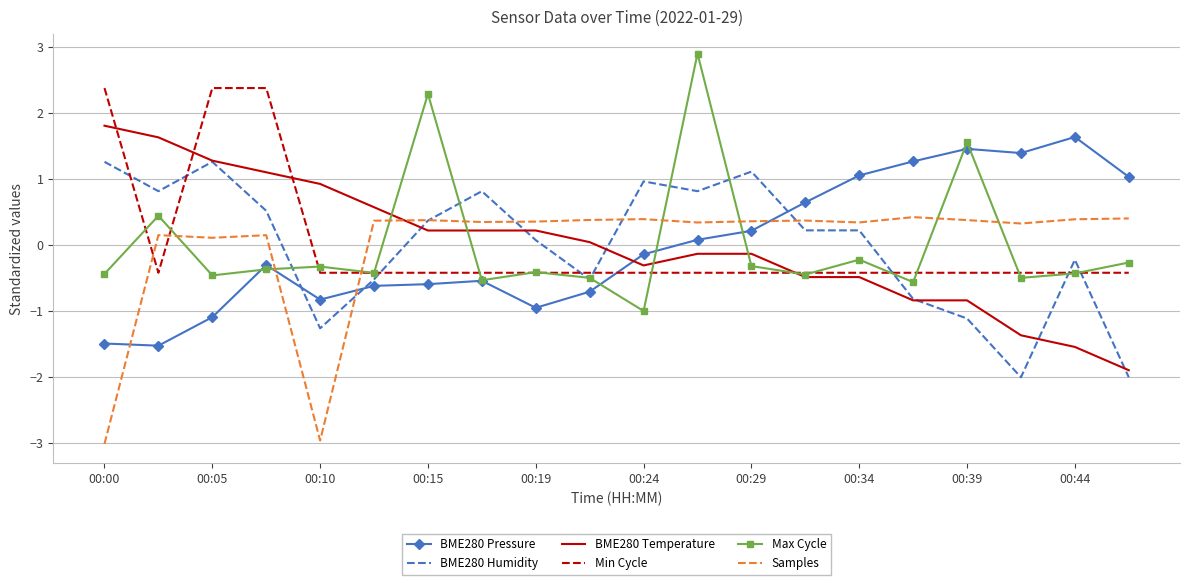

What is the smallest value displayed?

-3.0